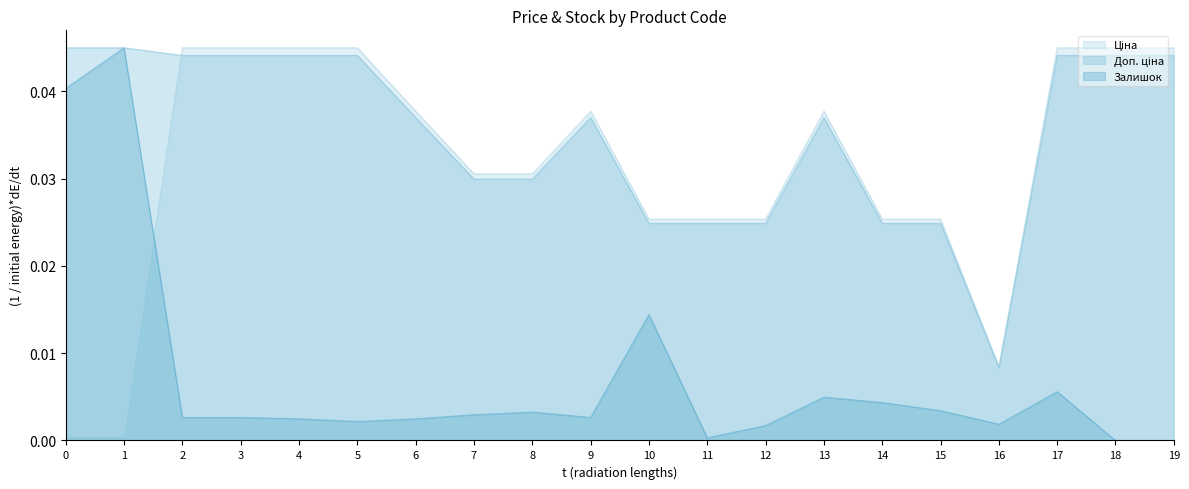

What are all the series names shown in the legend?

Ціна, Доп. ціна, Залишок